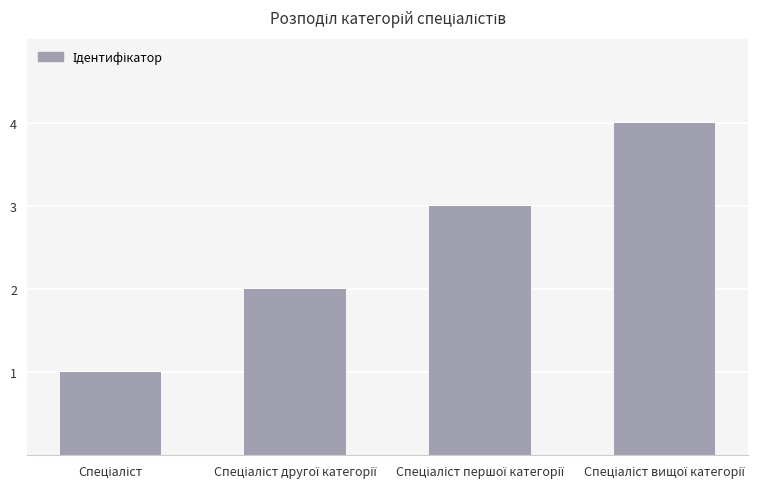

What is the difference between the second highest and second lowest values?

1